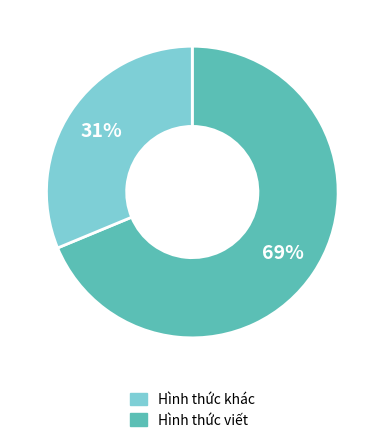

To the nearest percent, what is the average slice percentage?

50%